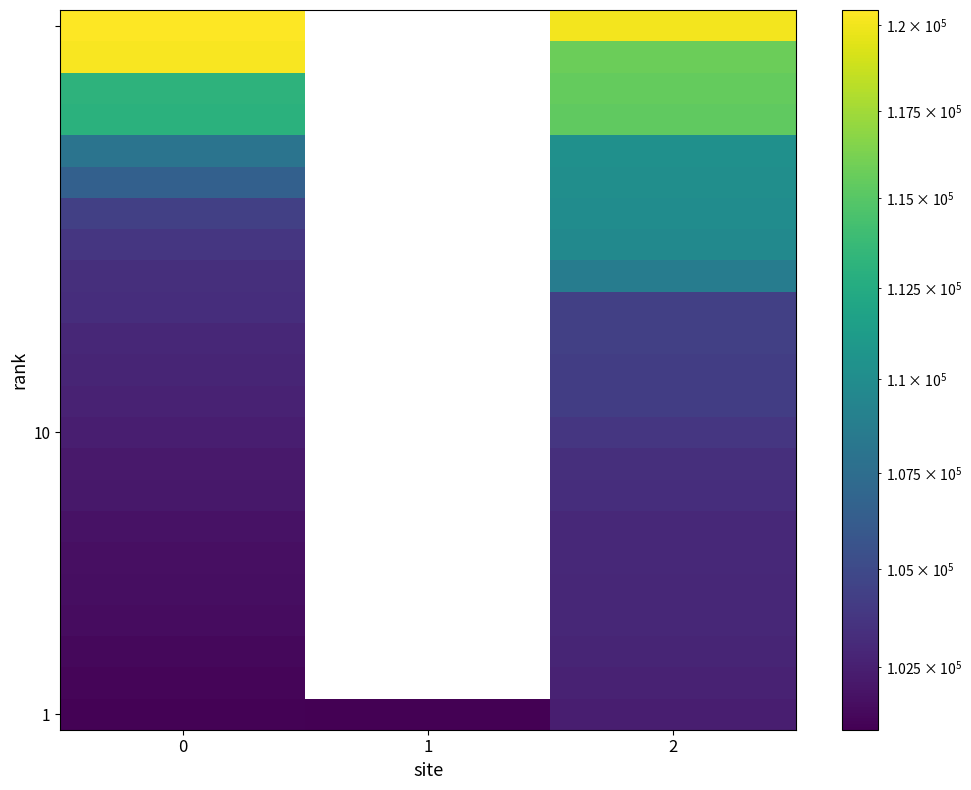

How many categories are shown in the chart?

3